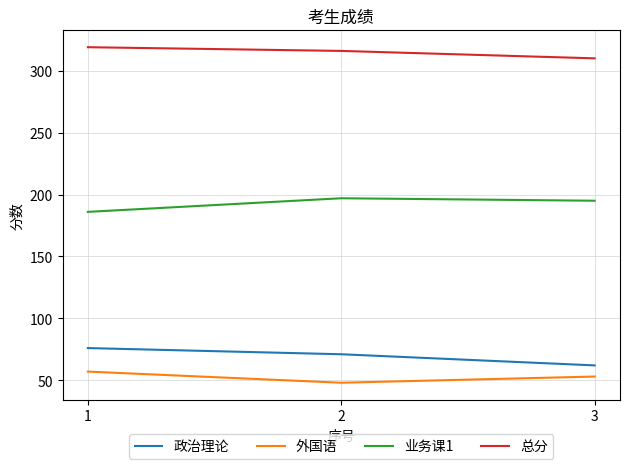

What is the difference between the 业务课1 values at 1 and 3?

9